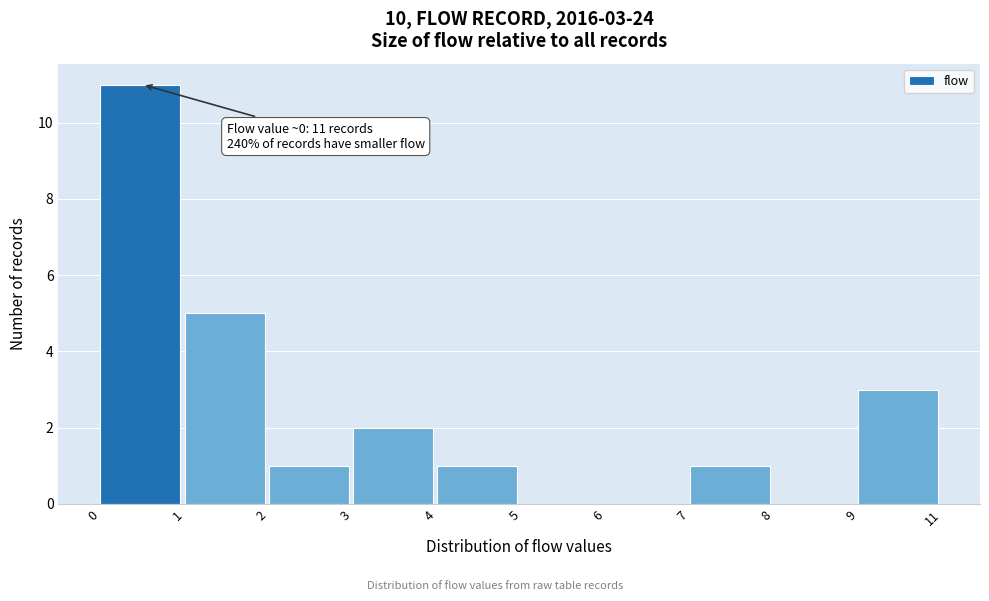

Reading left to right, list all the values displayed in this chart.

0=11	1=5	2=1	3=2	4=1	5=0	6=0	7=1	8=0	9=3